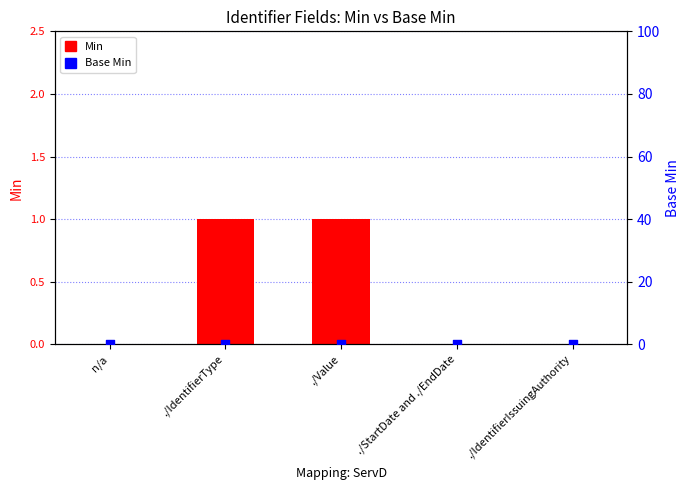

Which series reaches the minimum Y coordinate?

Min